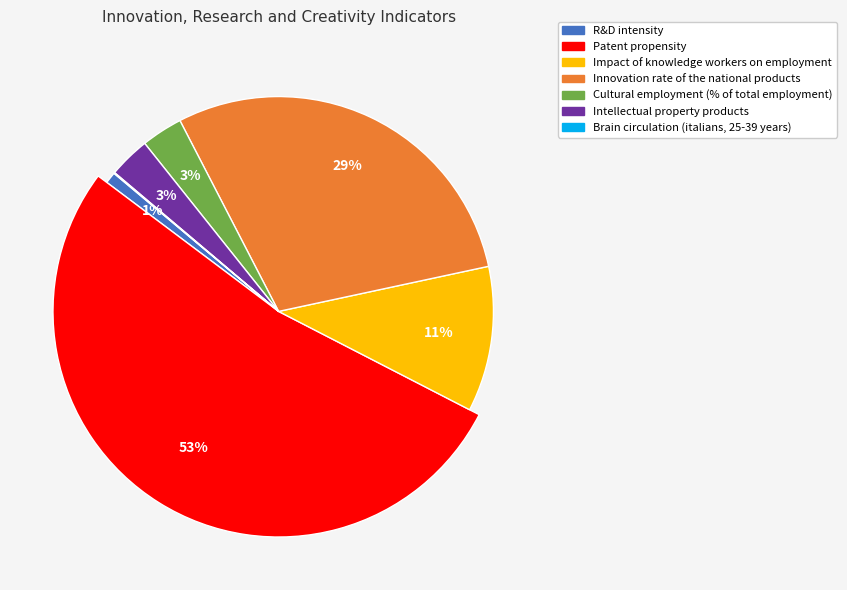

Between Cultural employment (% of total employment) and Brain circulation (italians, 25-39 years), which is larger?

Cultural employment (% of total employment)